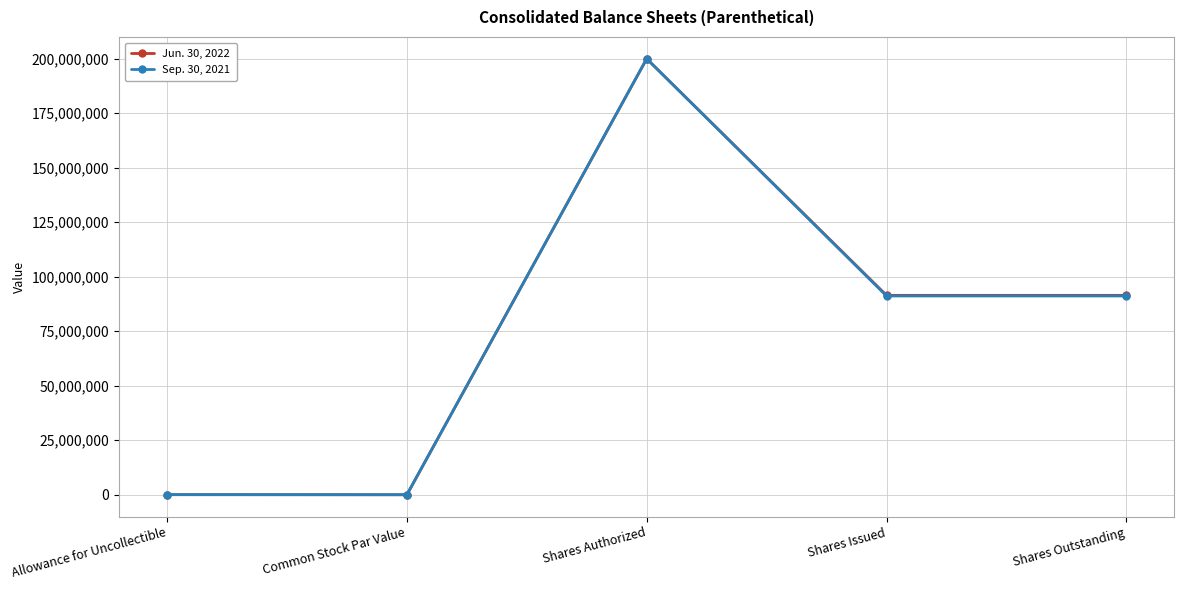

Which category has the highest value across all series?

Shares Authorized